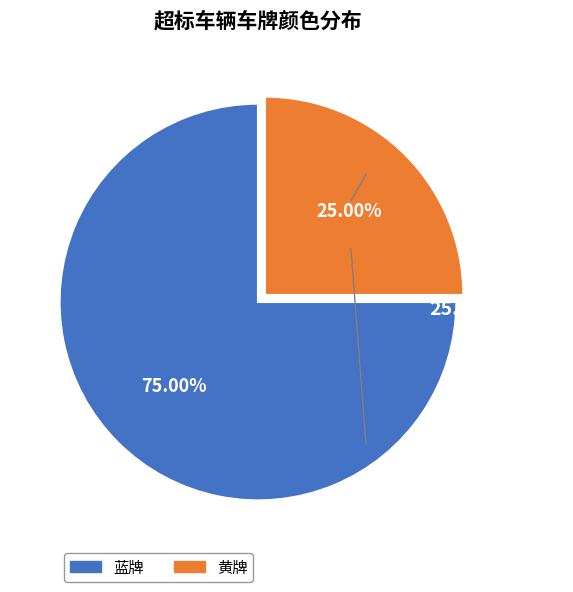

Rank the categories by value from lowest to highest.

黄牌, 蓝牌